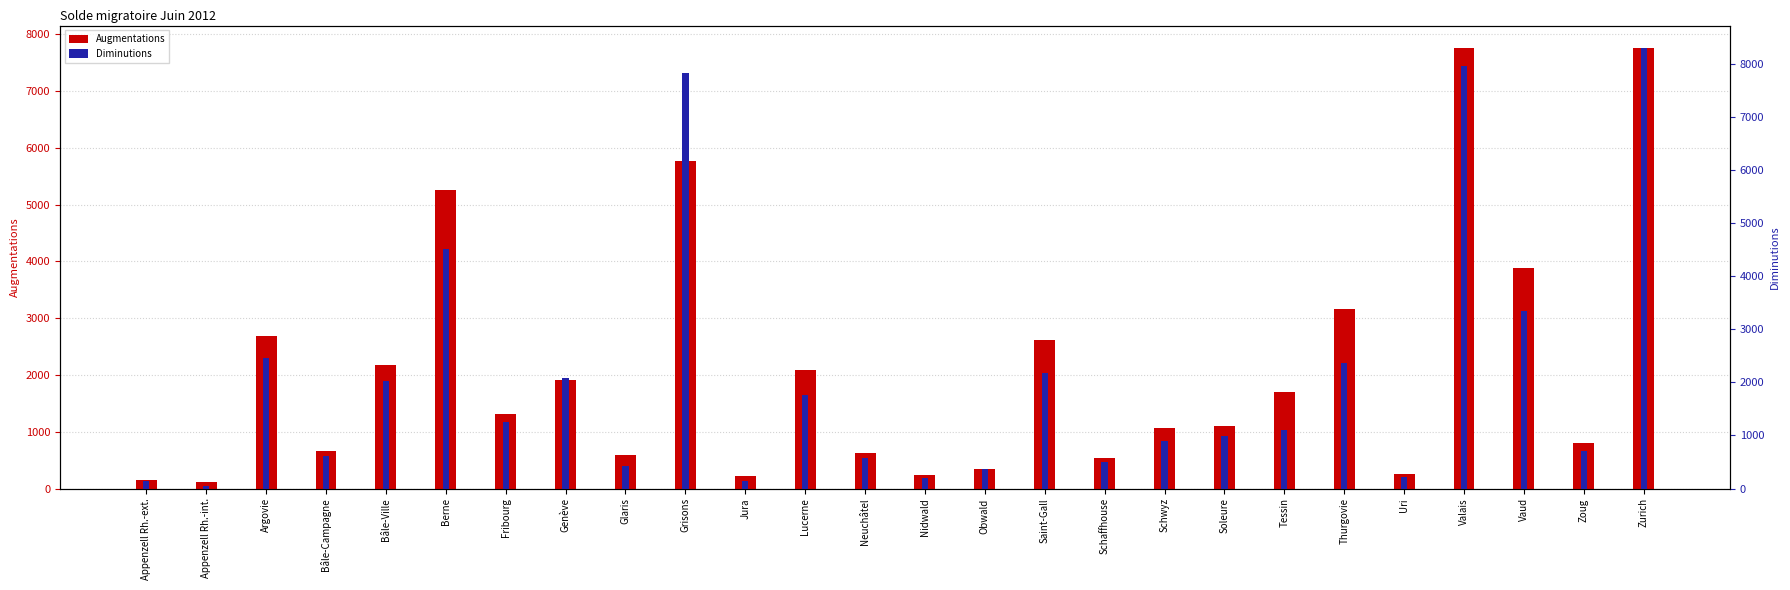

What is the difference between the second highest and minimum values in the Diminutions series?

7914